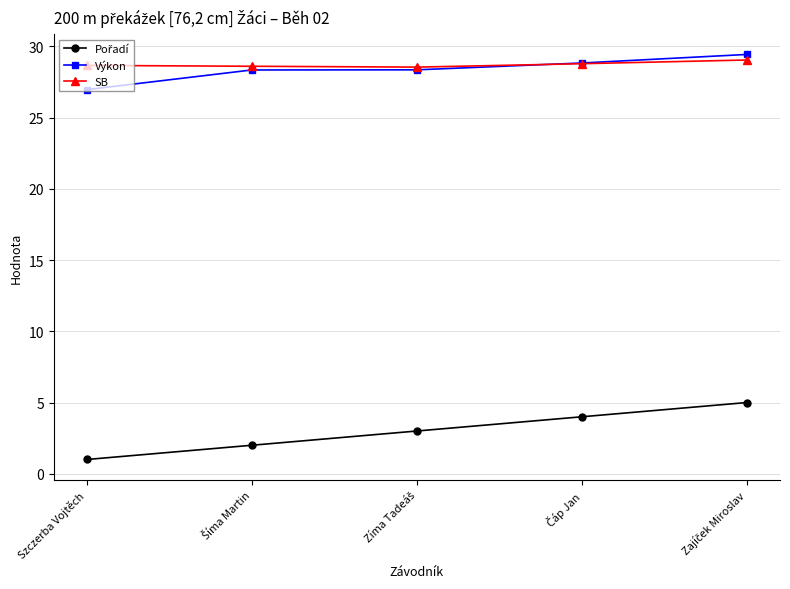

What is the highest value of the SB series?

29.1